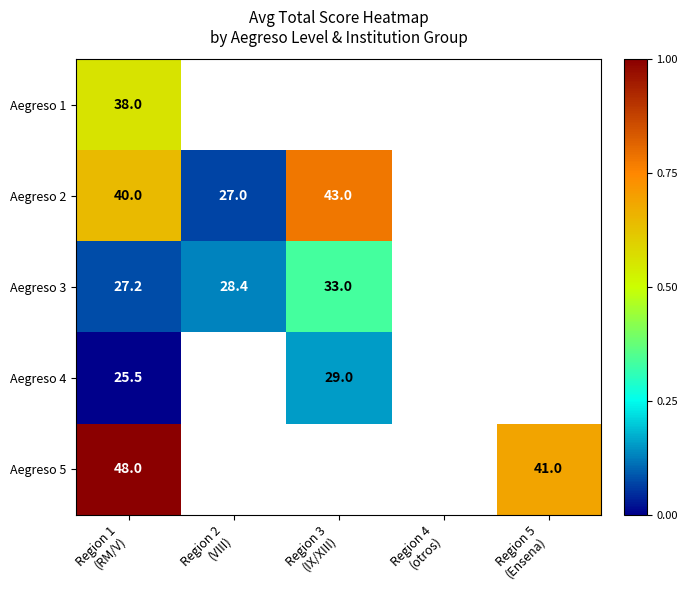

Rank the categories by Aegreso 3 value from highest to lowest.

Region 3 (IX/XIII), Region 4 (otros), Region 5 (Ensena), Region 2 (VIII), Region 1 (RM/V)